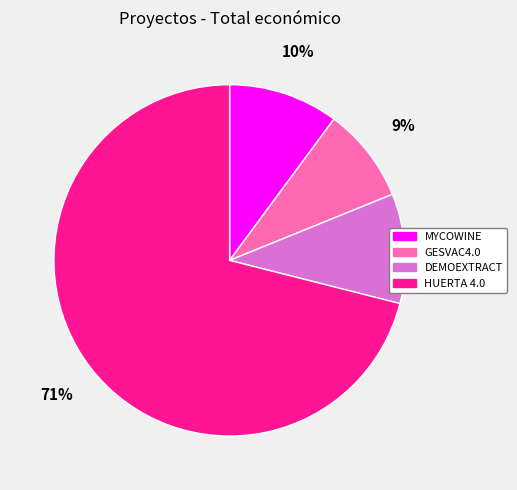

Does MYCOWINE represent more than half of the total?

No